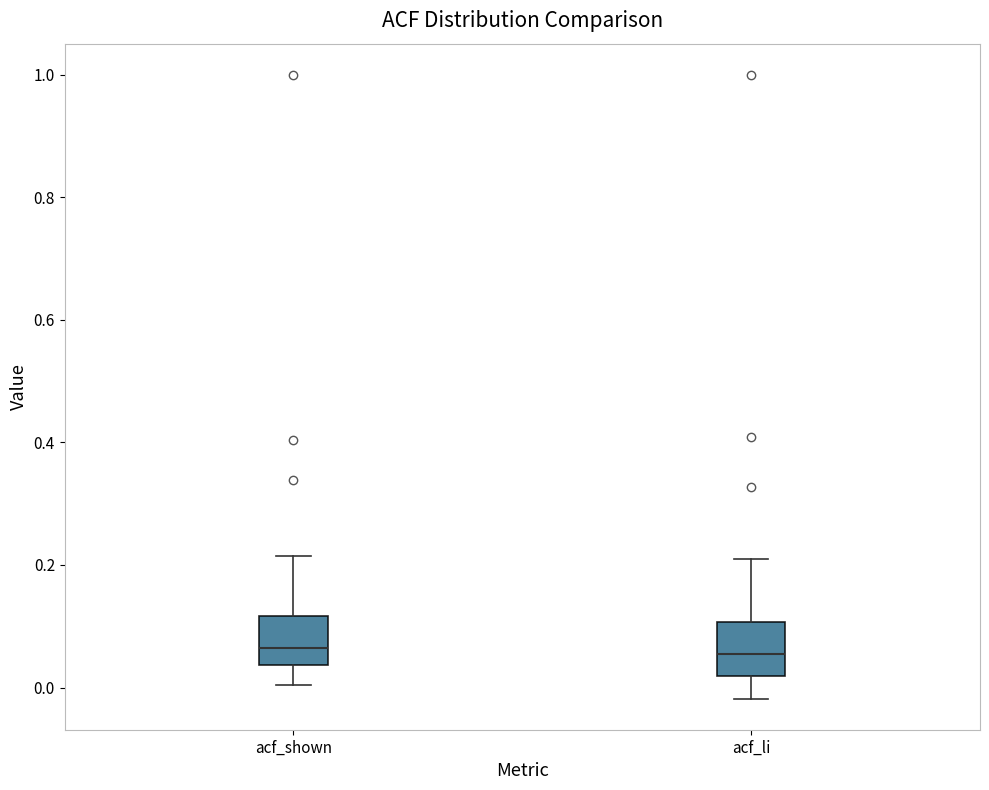

Where does the upper whisker of the box for acf_shown end on the y-axis? The values are not printed on the chart, so give them approximately, as read against the axis.

0.22